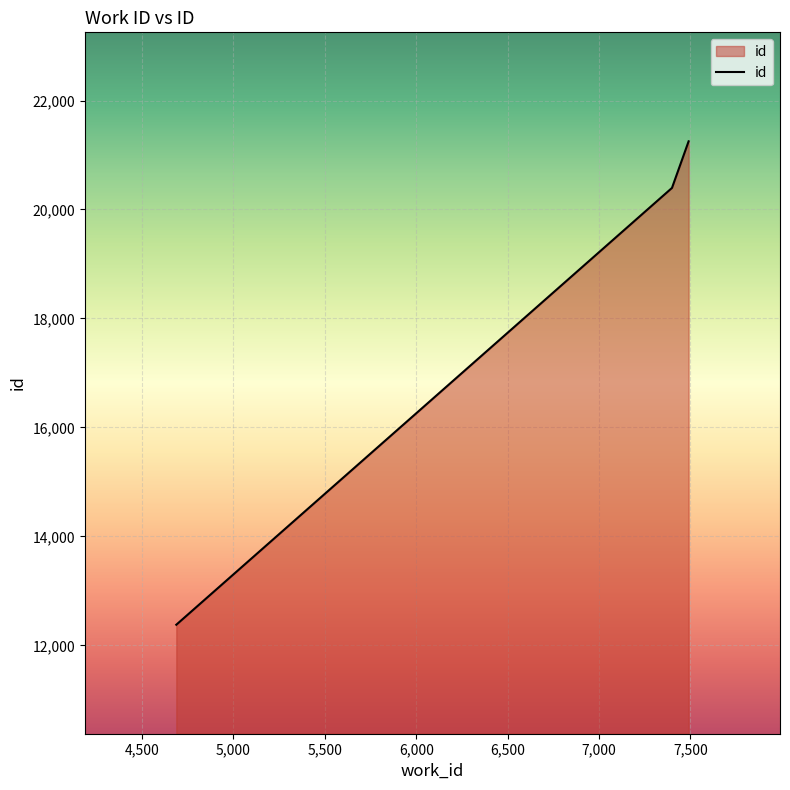

How many lines are shown in the chart?

1